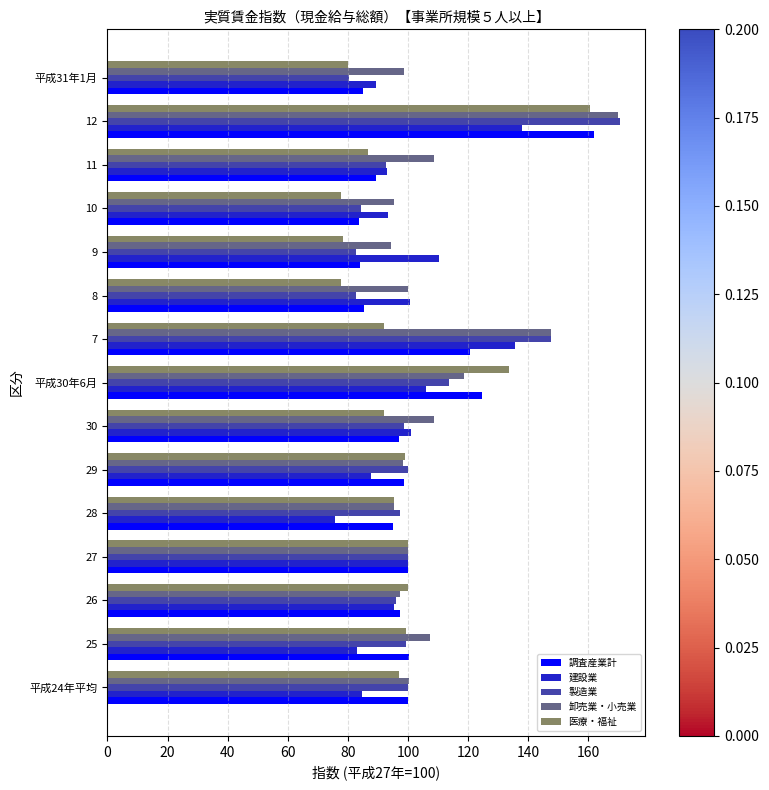

What are all the series names shown in the legend?

調査産業計, 建設業, 製造業, 卸売業・小売業, 医療・福祉